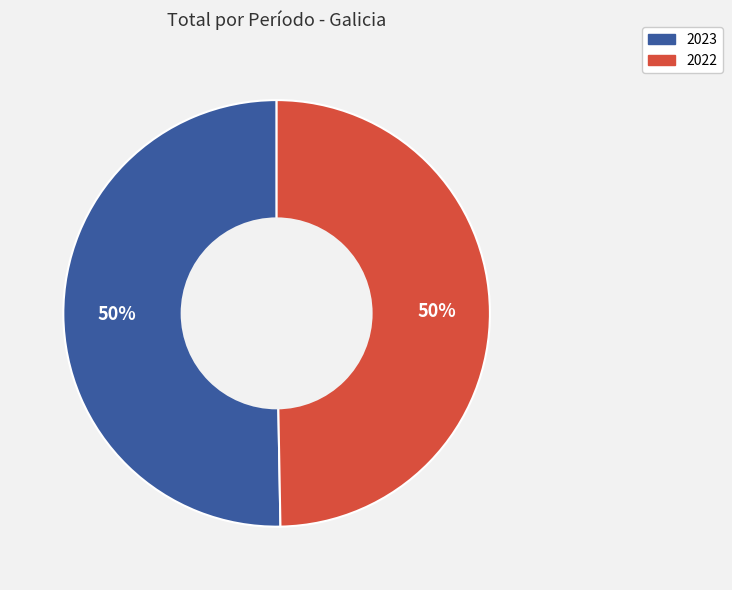

What percentage is the 2022 slice, to the nearest percent?

50%